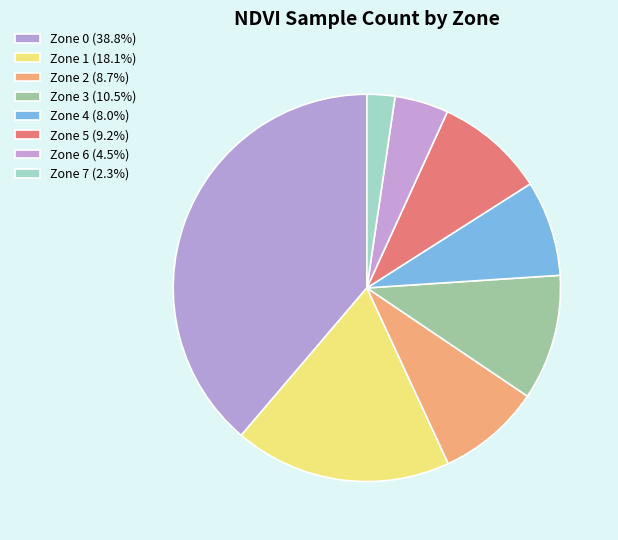

Is the sum of Zone 7 and Zone 4 greater than half?

No